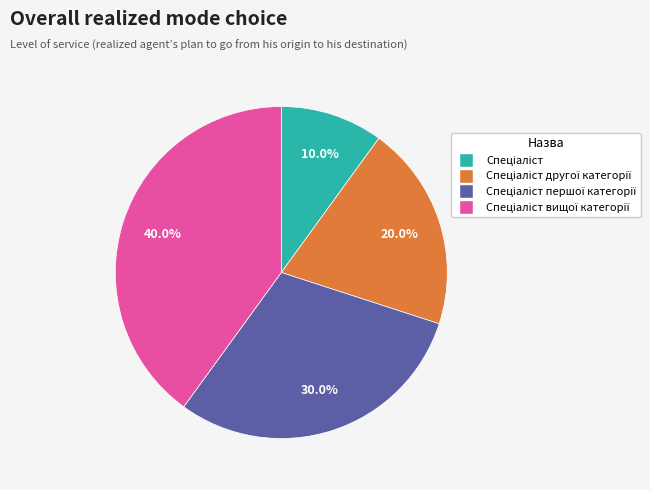

Is there a majority slice in this chart?

No